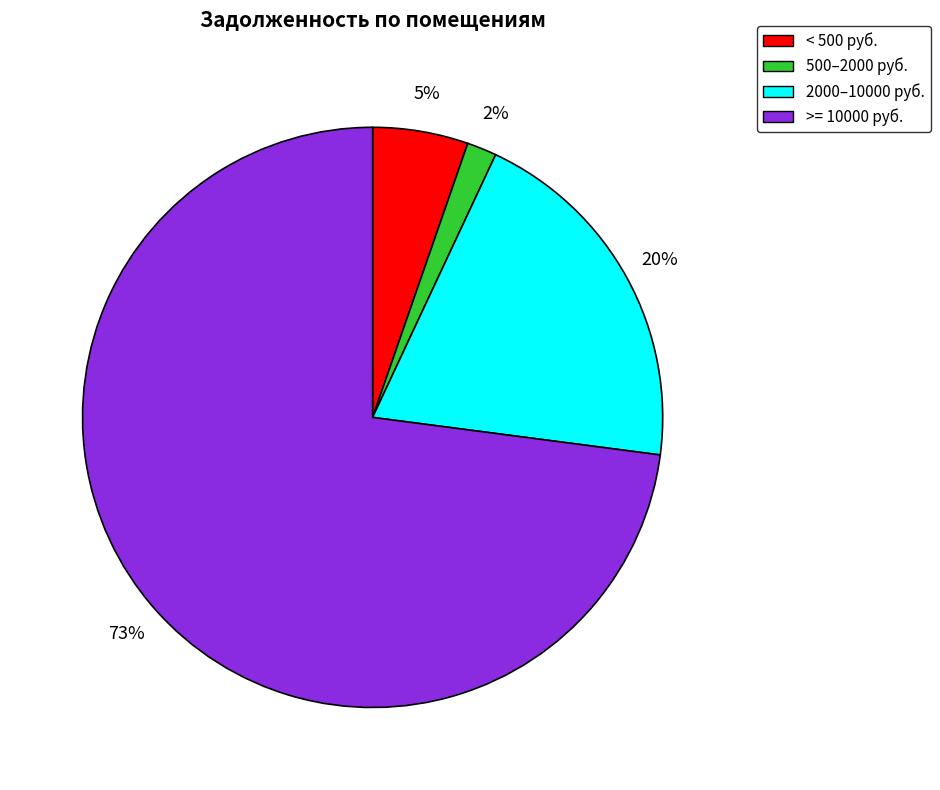

Combined, do < 500 руб. and >= 10000 руб. account for over 50%?

Yes